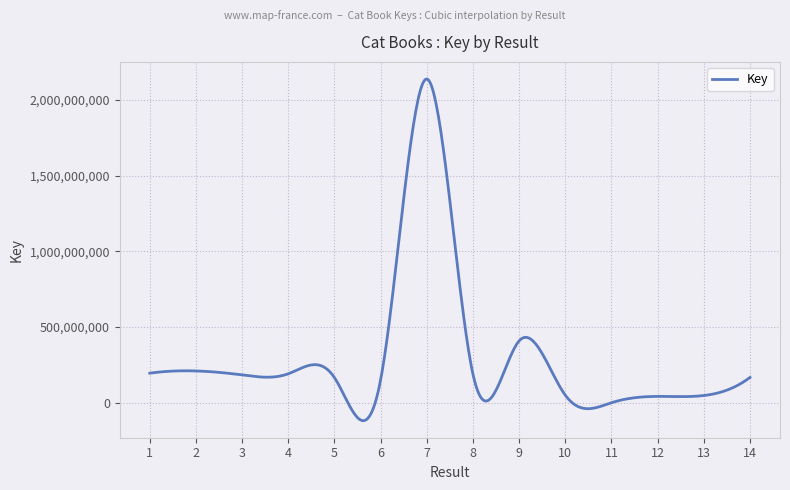

What is the difference between the maximum and minimum values?

2256537752.9